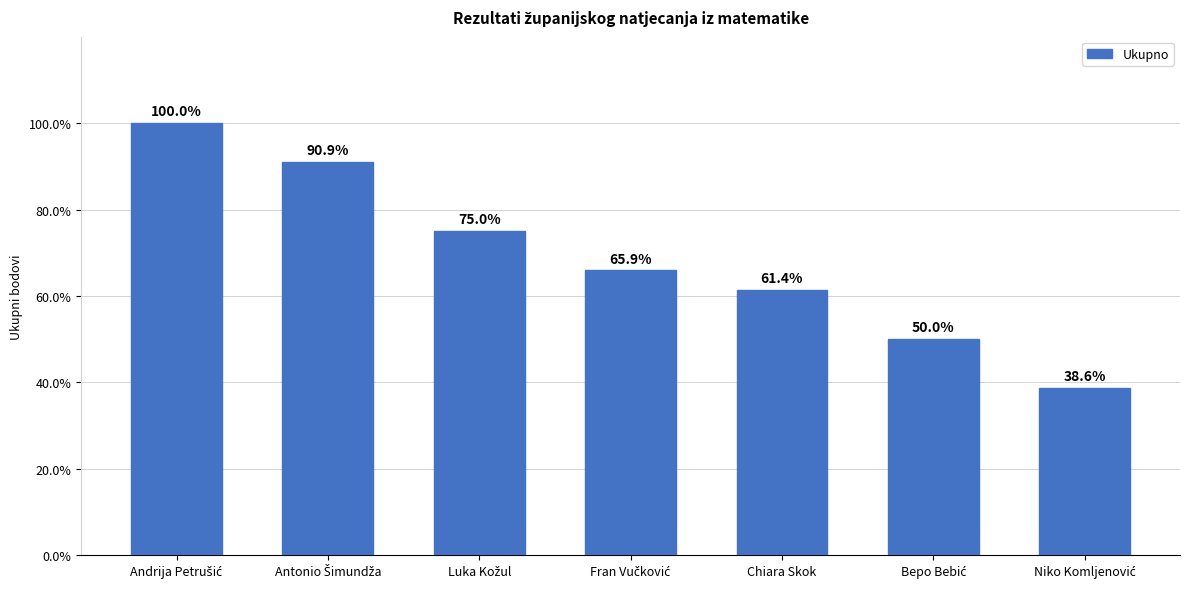

At which label is the value closest to 30?

Fran Vučković